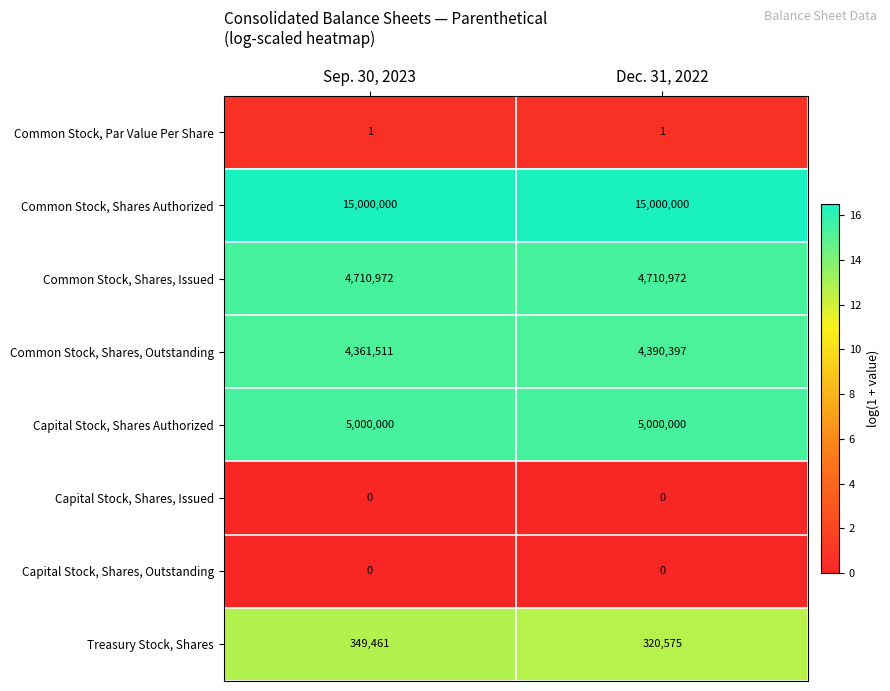

What is the sum of all Common Stock, Shares, Issued values?

9421944